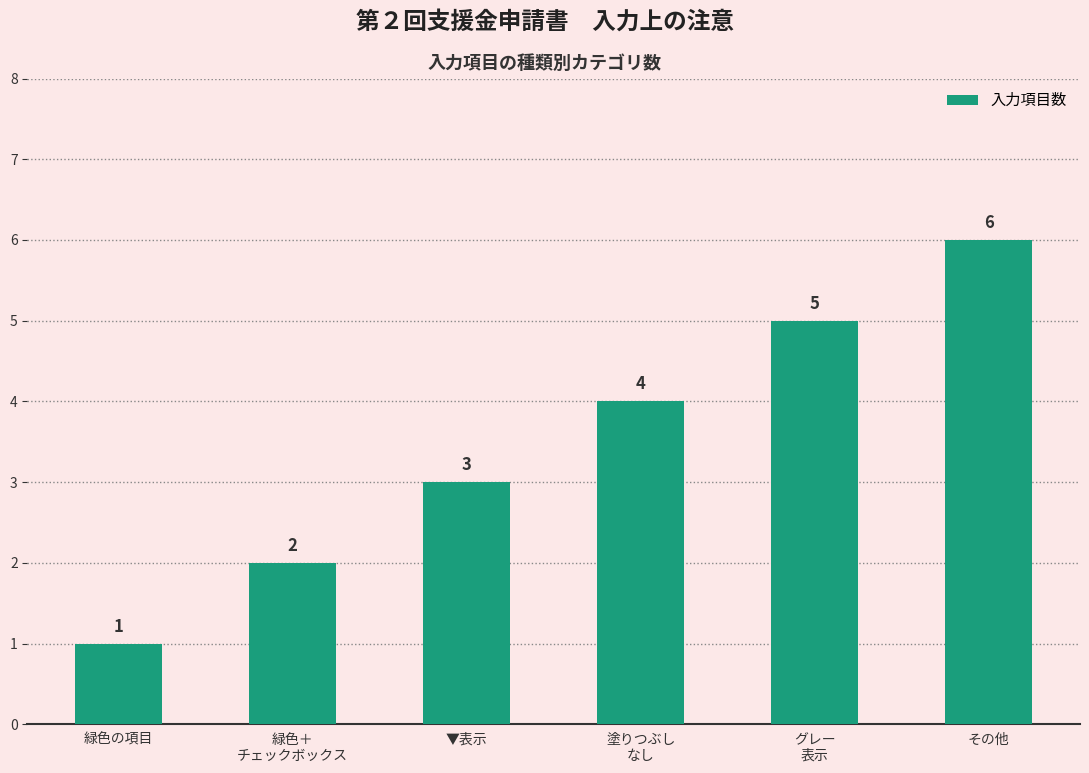

How many series are shown in this chart?

1